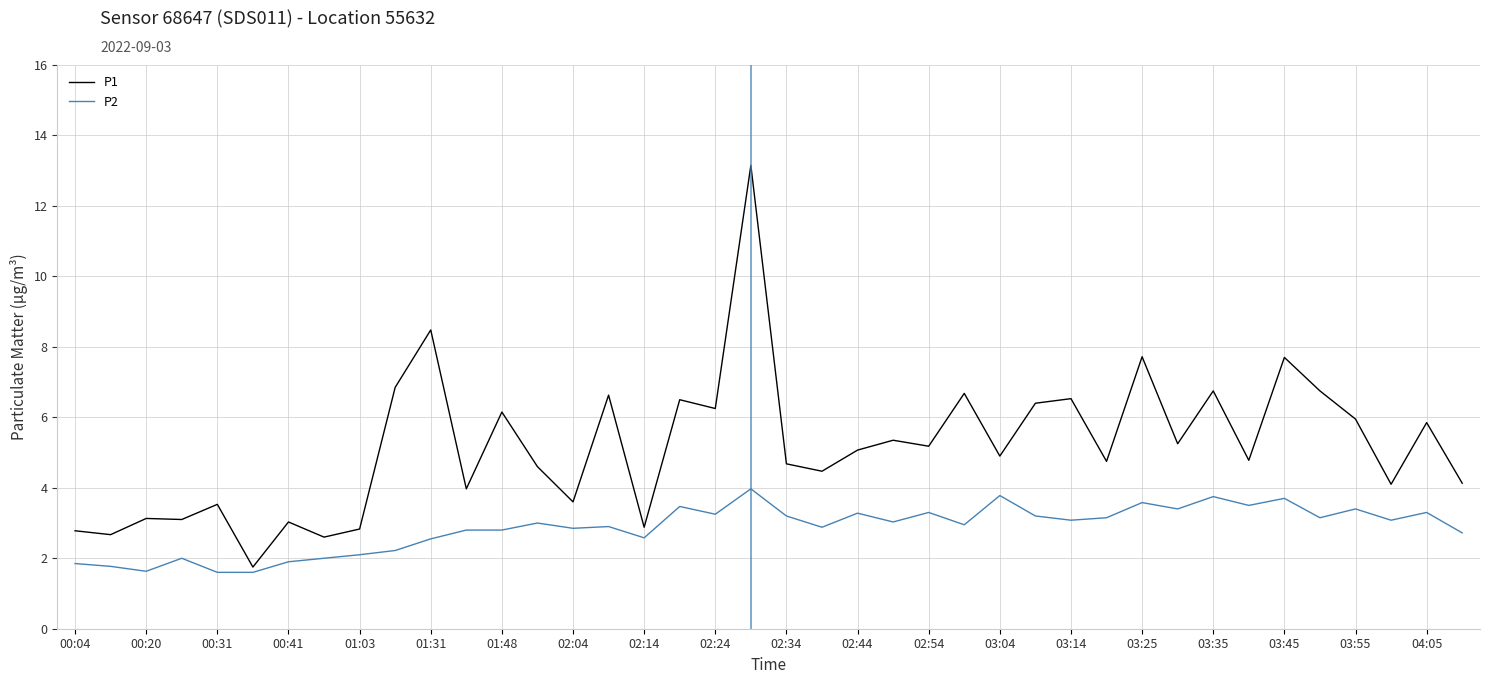

What are all the series names shown in the legend?

P1, P2